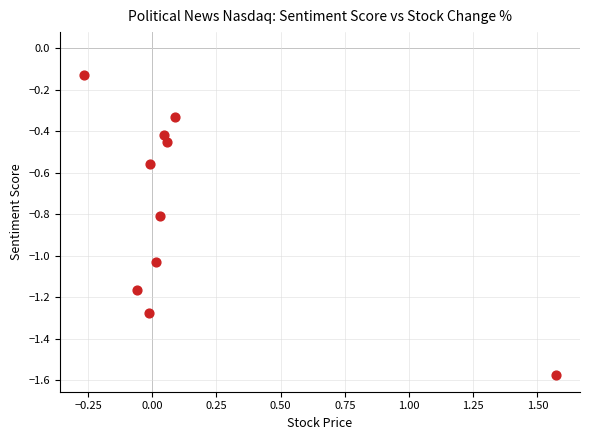

What is the average Y value?

-0.8